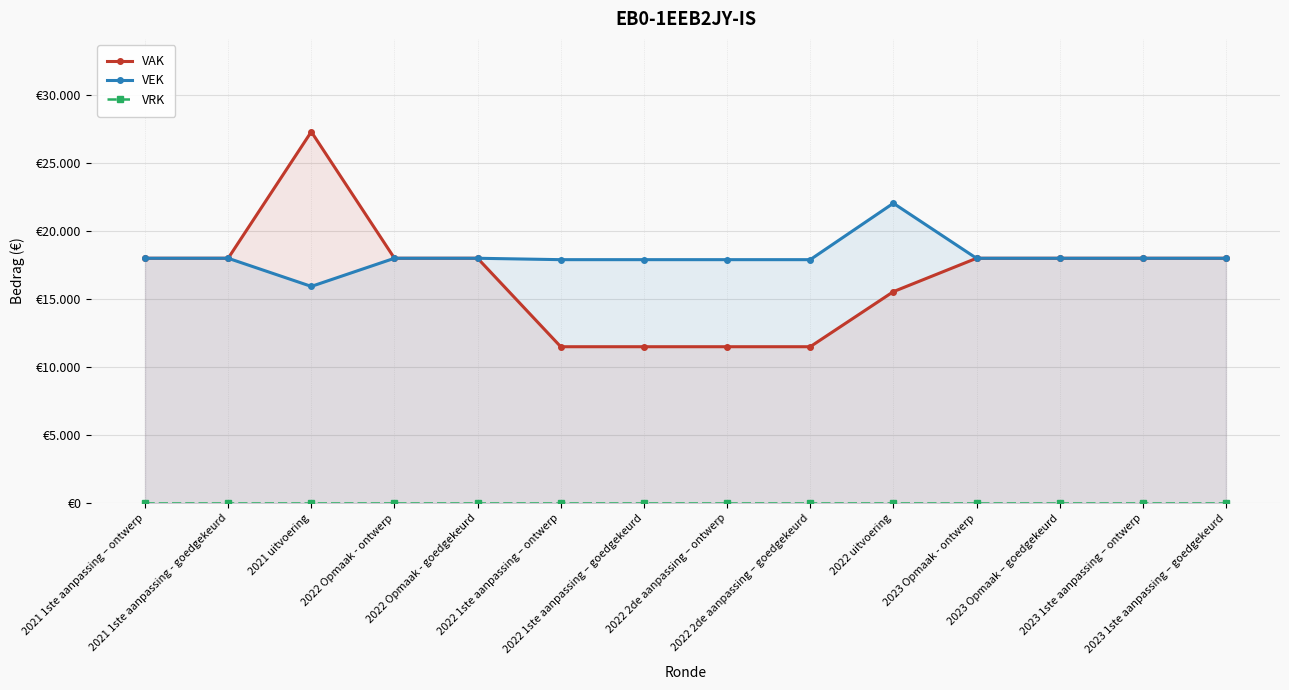

At which label does VRK reach its minimum?

2021 1ste aanpassing – ontwerp